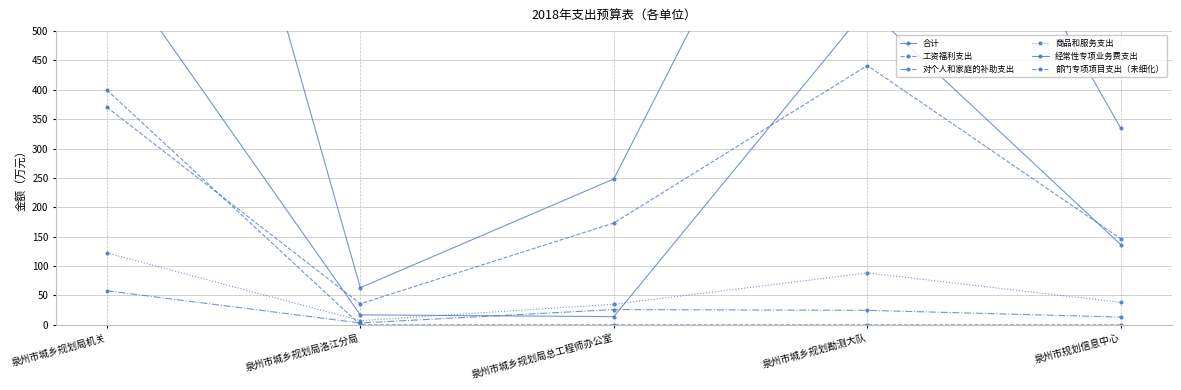

How many lines are shown in the chart?

6